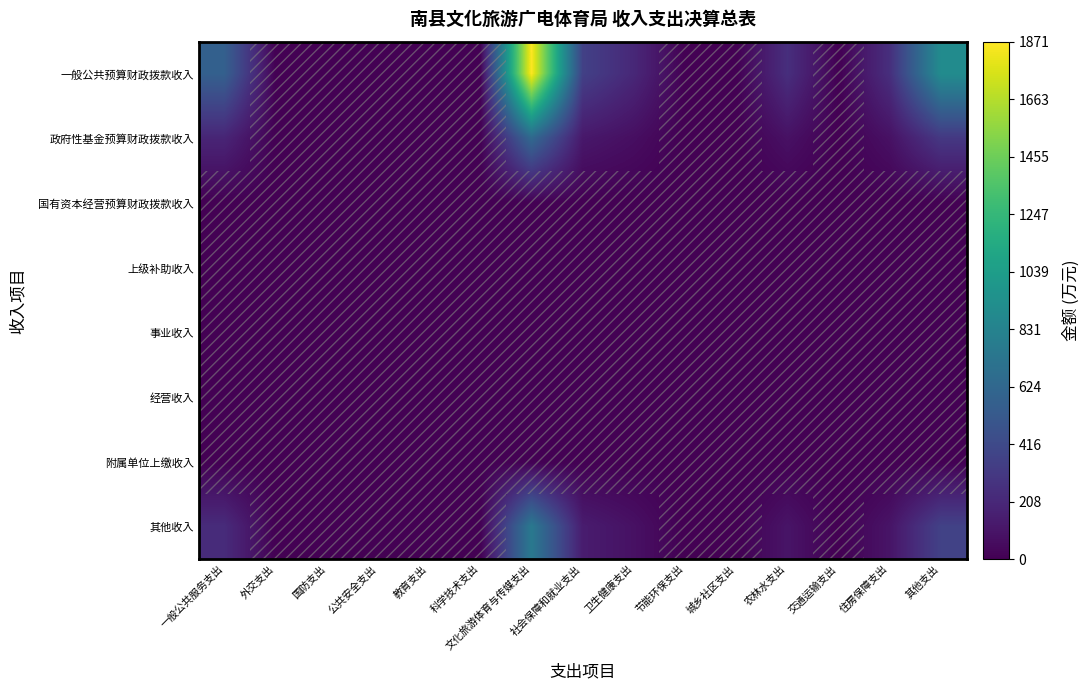

List the series in order of their peak value, lowest first.

国有资本经营预算财政拨款收入, 上级补助收入, 事业收入, 经营收入, 附属单位上缴收入, 政府性基金预算财政拨款收入, 其他收入, 一般公共预算财政拨款收入